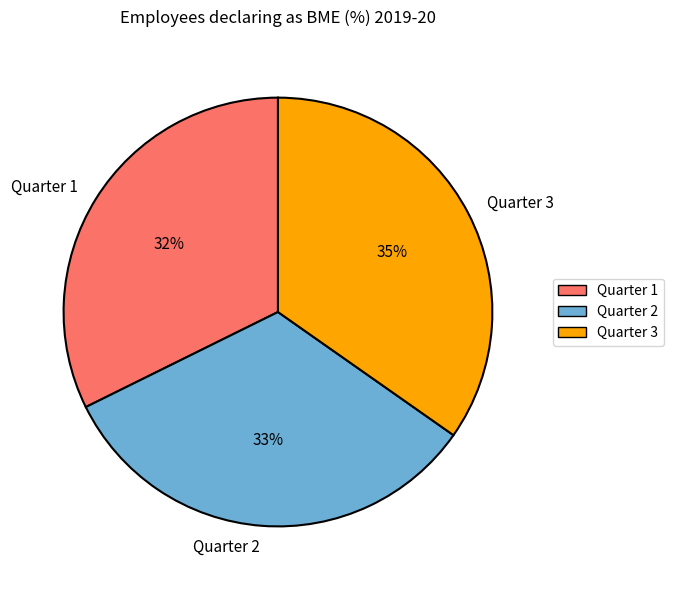

Is there a majority slice in this chart?

No